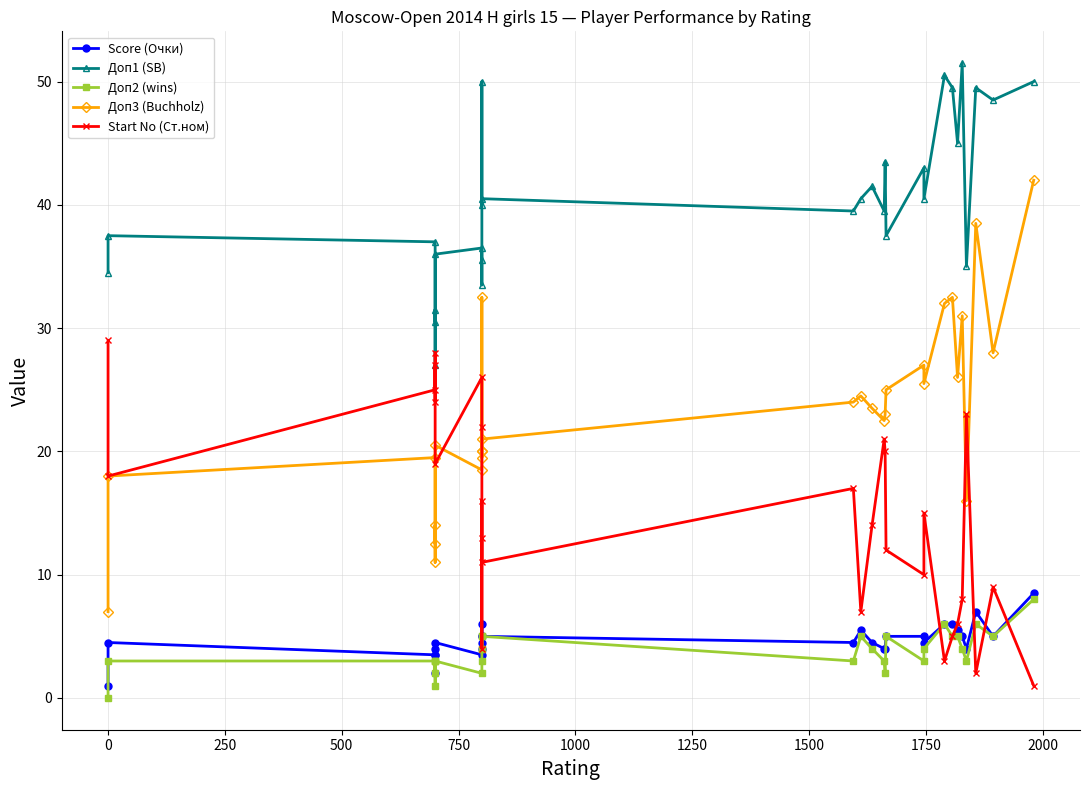

True or false: Доп1 (SB) and Доп3 (Buchholz) intersect in this chart.

False